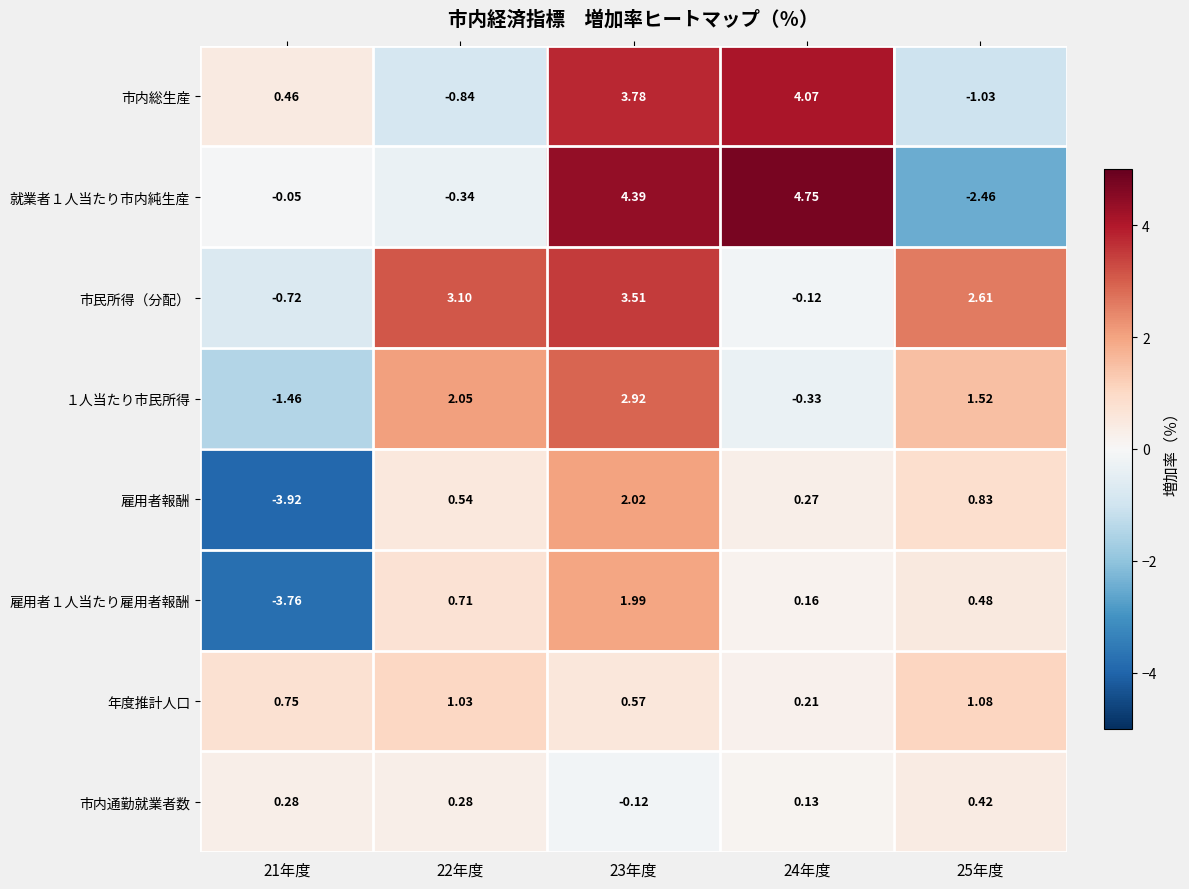

Which series has the largest total across all categories?

市民所得（分配）